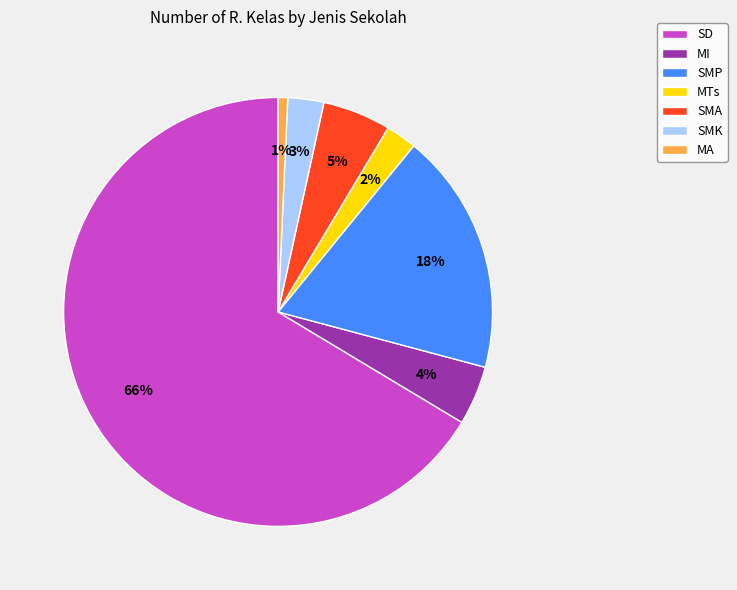

Which category accounts for the majority?

SD